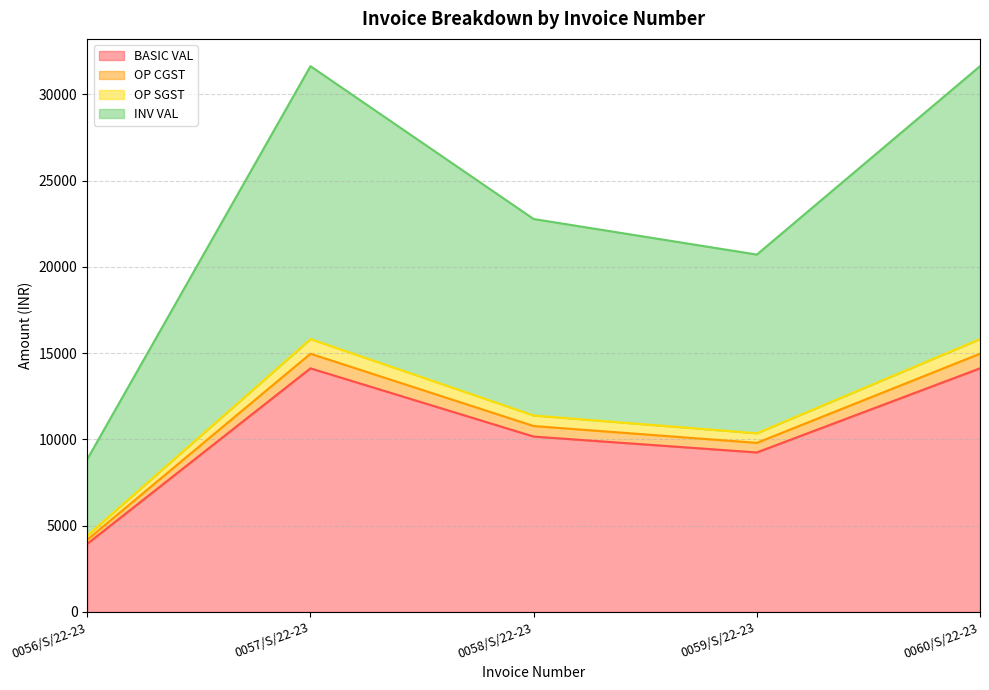

How many values in the INV VAL series are below 22780?

2